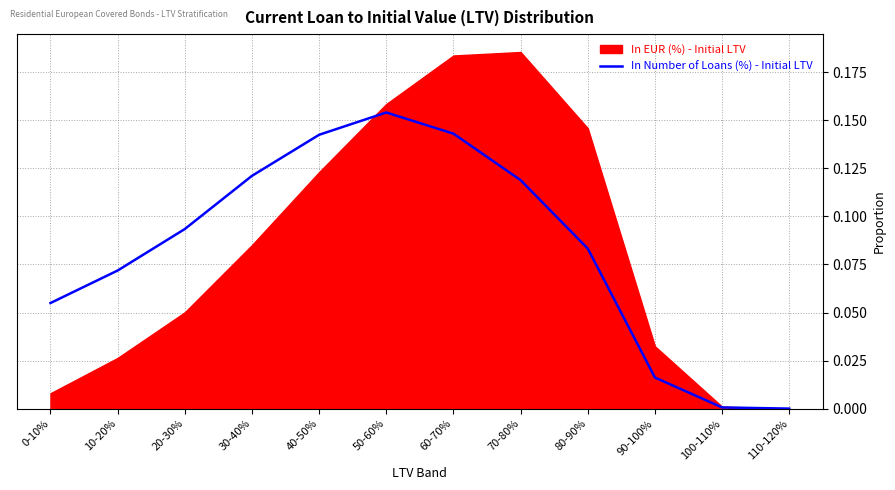

What is the difference between the maximum and minimum values?

0.2